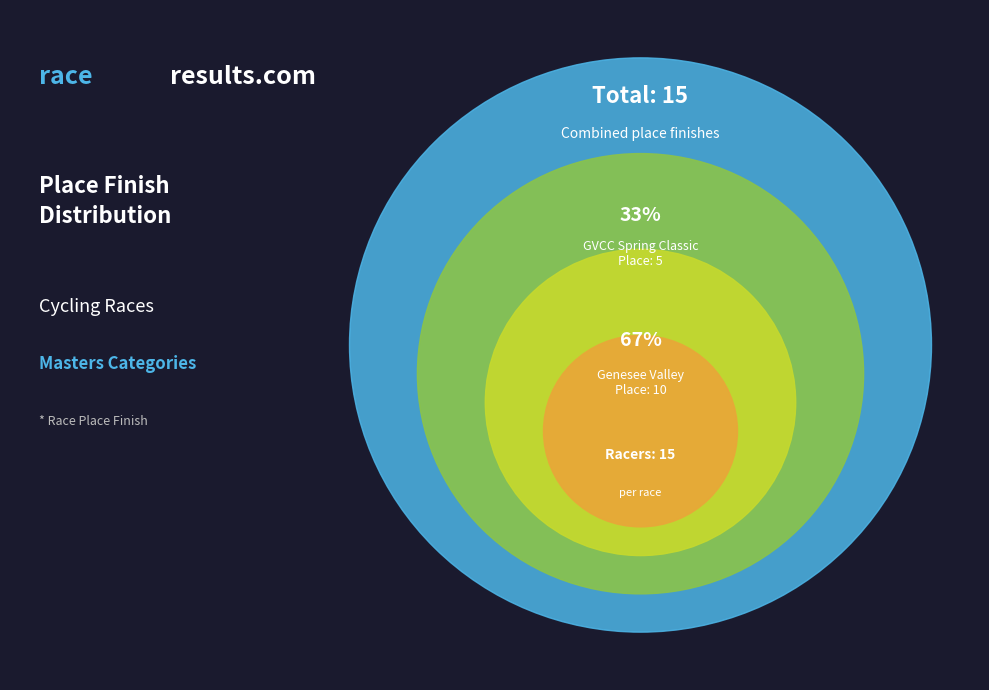

Is there any slice that represents more than half of the pie?

Yes